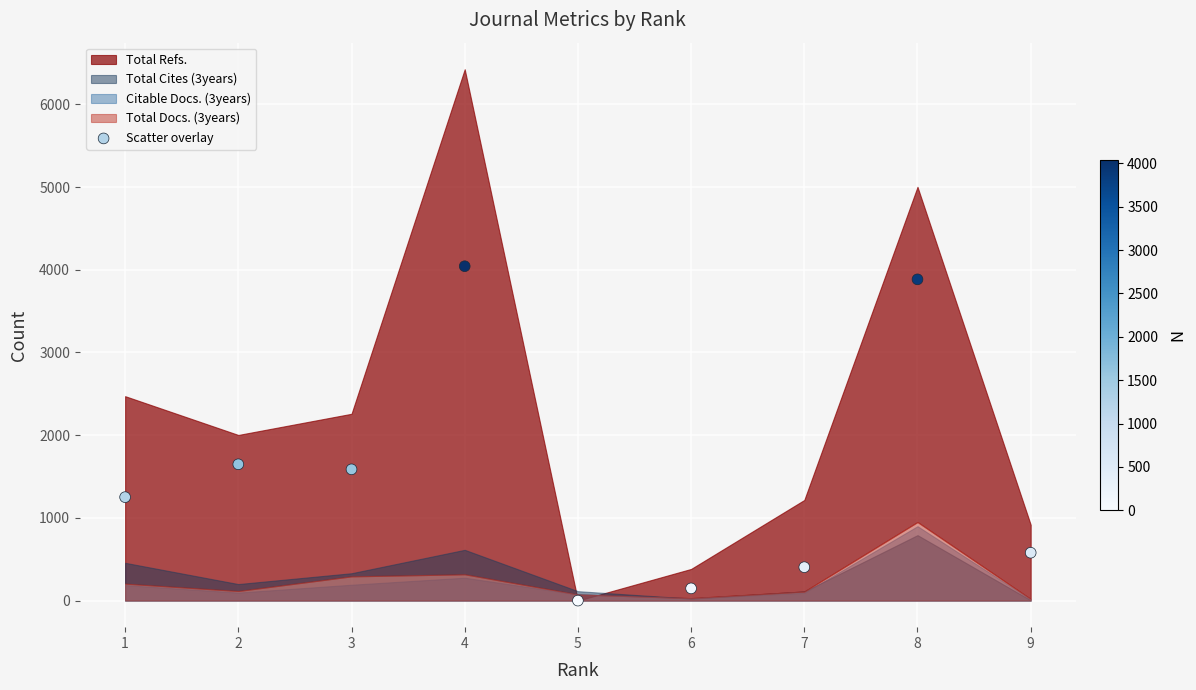

What is the range of X values (max minus min)?

8.0